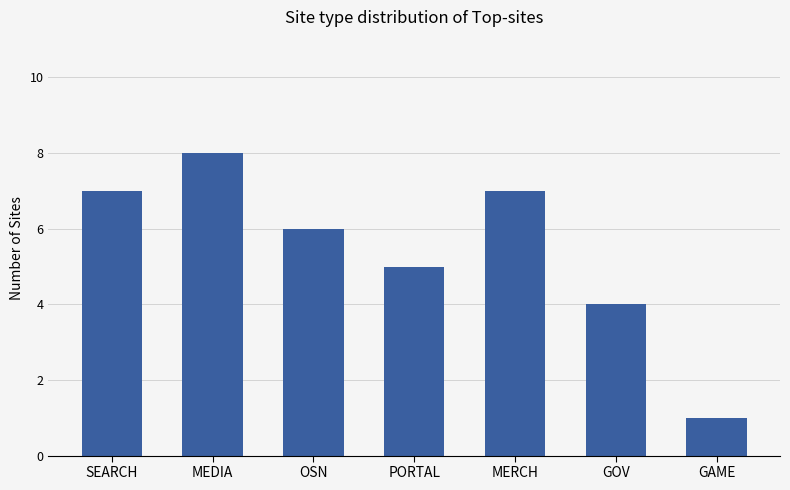

What is the greatest value displayed?

8